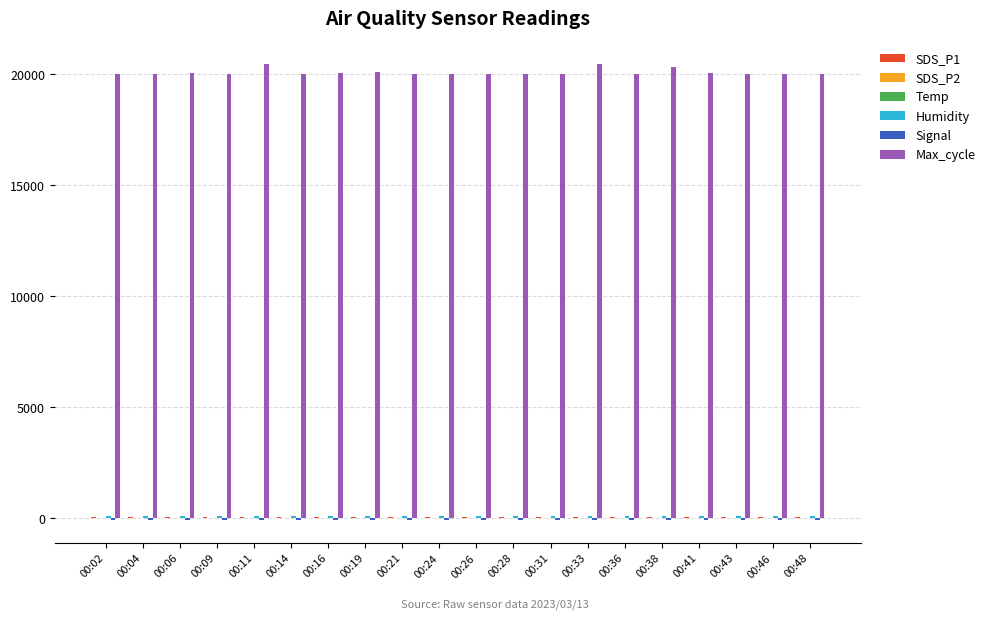

Which series has the largest total across all categories?

Max_cycle